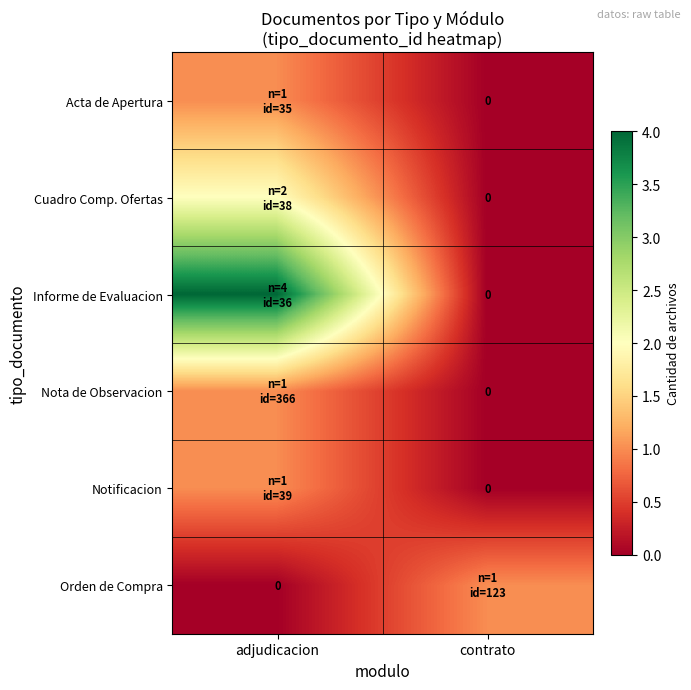

What is the difference between the highest and lowest values at contrato?

1